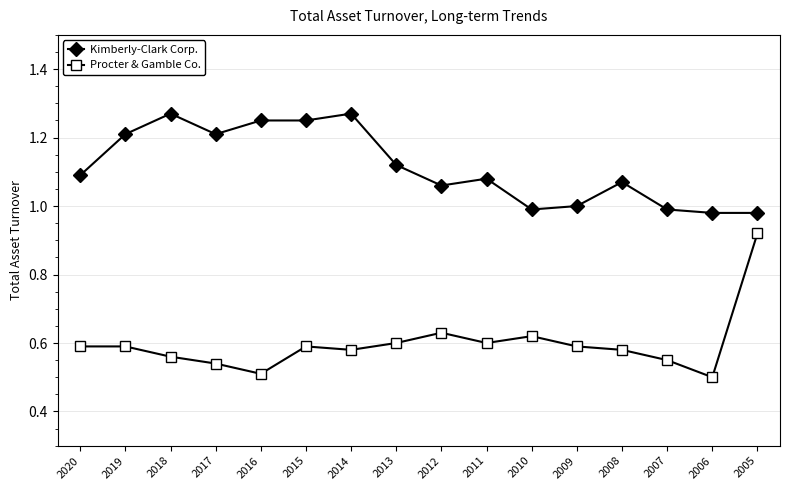

Between 2009 and 2006, which series saw the biggest shift?

Procter & Gamble Co.